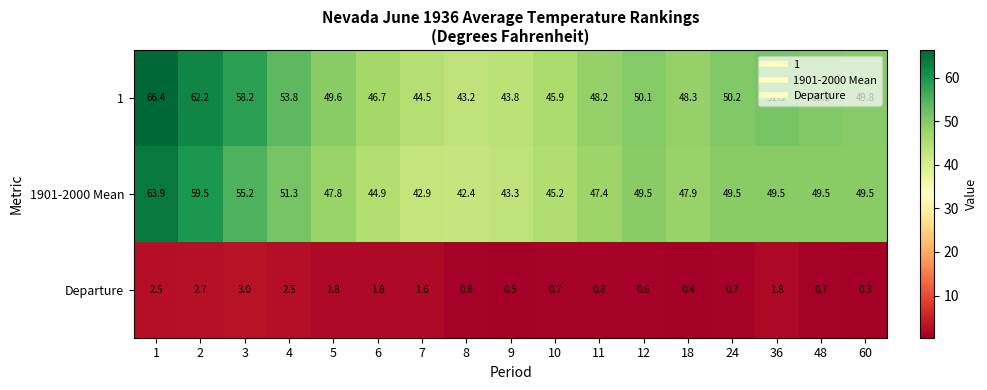

What is the maximum value shown in the chart?

66.4